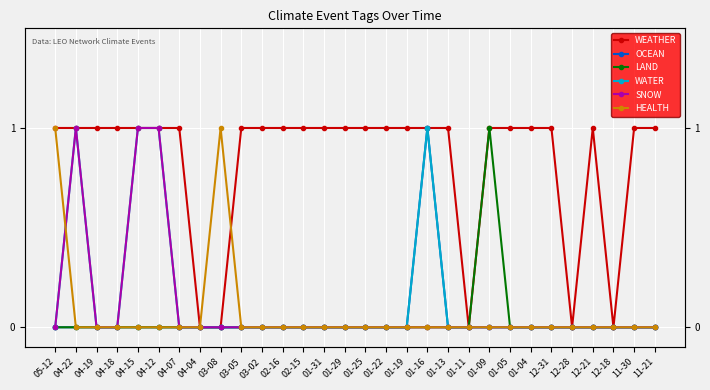

The OCEAN series shows -1 at 12-18. True or false?

False